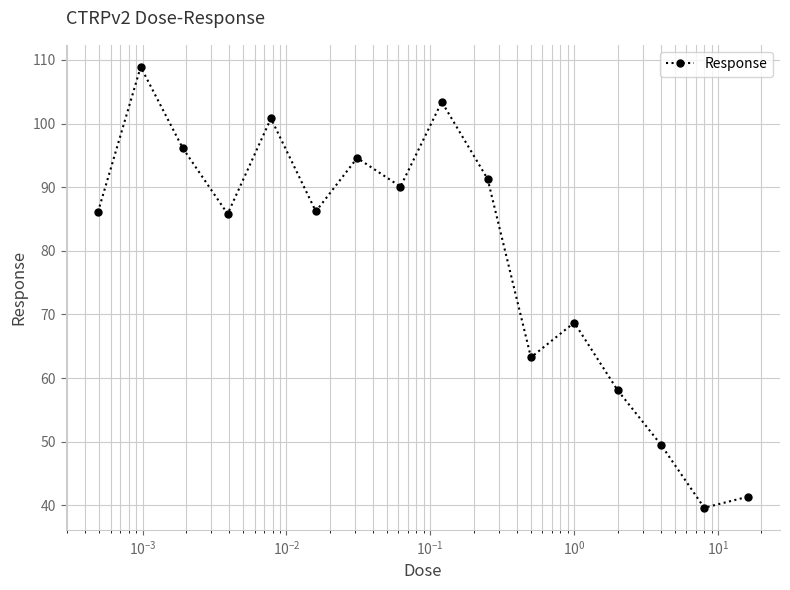

How many series are shown in this chart?

1